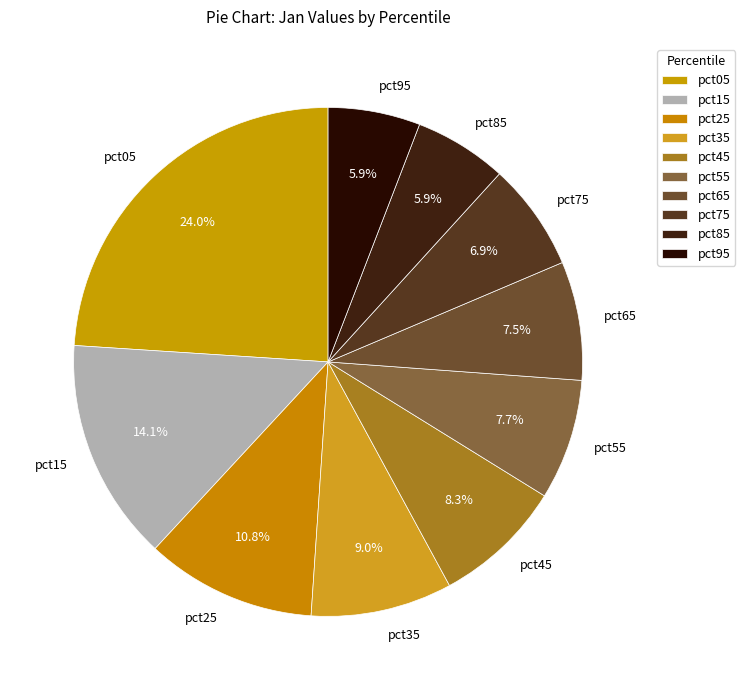

Does pct25 account for over 50% of the chart?

No